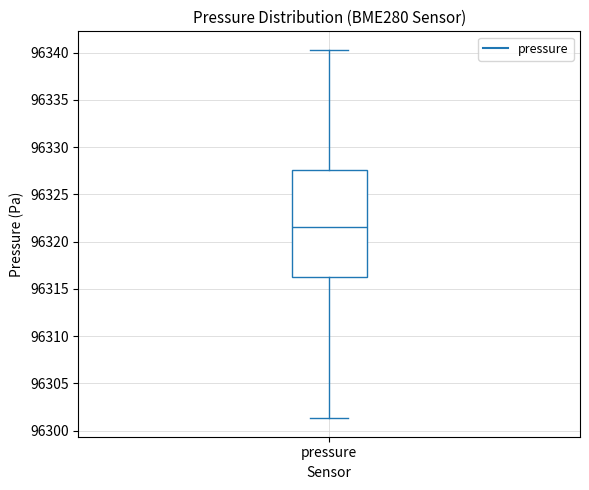

Transcribe this box plot: give where the median line is, the range the box spans, and where the two whiskers end, as read against the y-axis. The values are not printed on the chart, so give them approximately, as read against the axis.

median 96321.5, box 96316.0 to 96327.5, whiskers 96301.5 to 96340.5